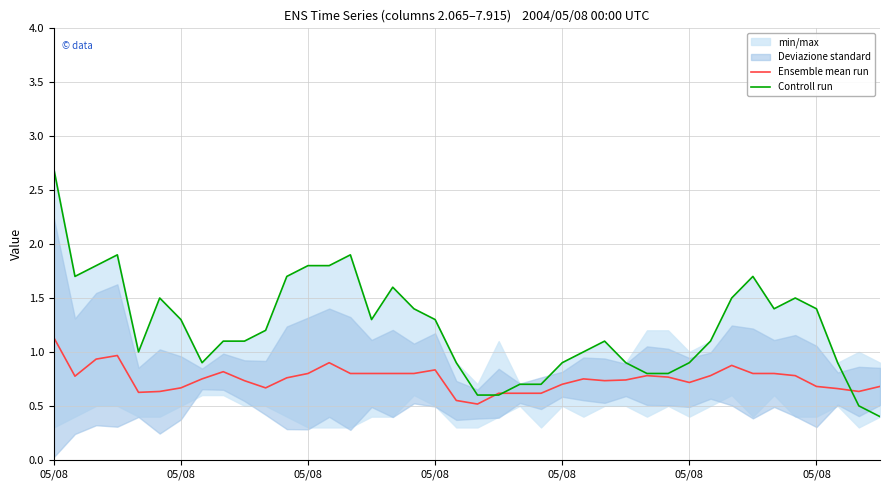

True or false: Ensemble mean run and Controll run cross at least once.

True